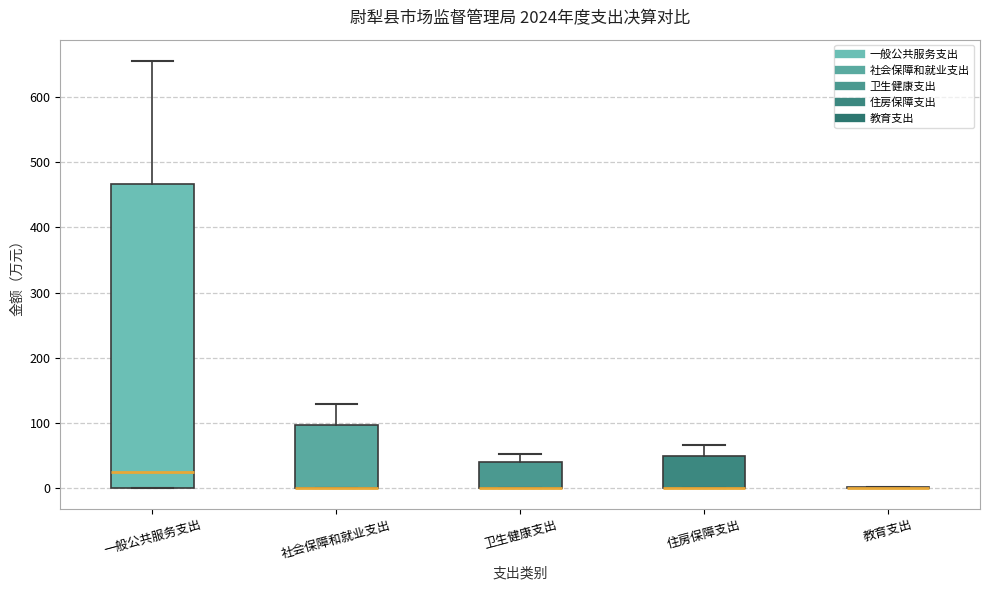

Comparing the boxes themselves (not the whiskers), which one is the tallest?

一般公共服务支出